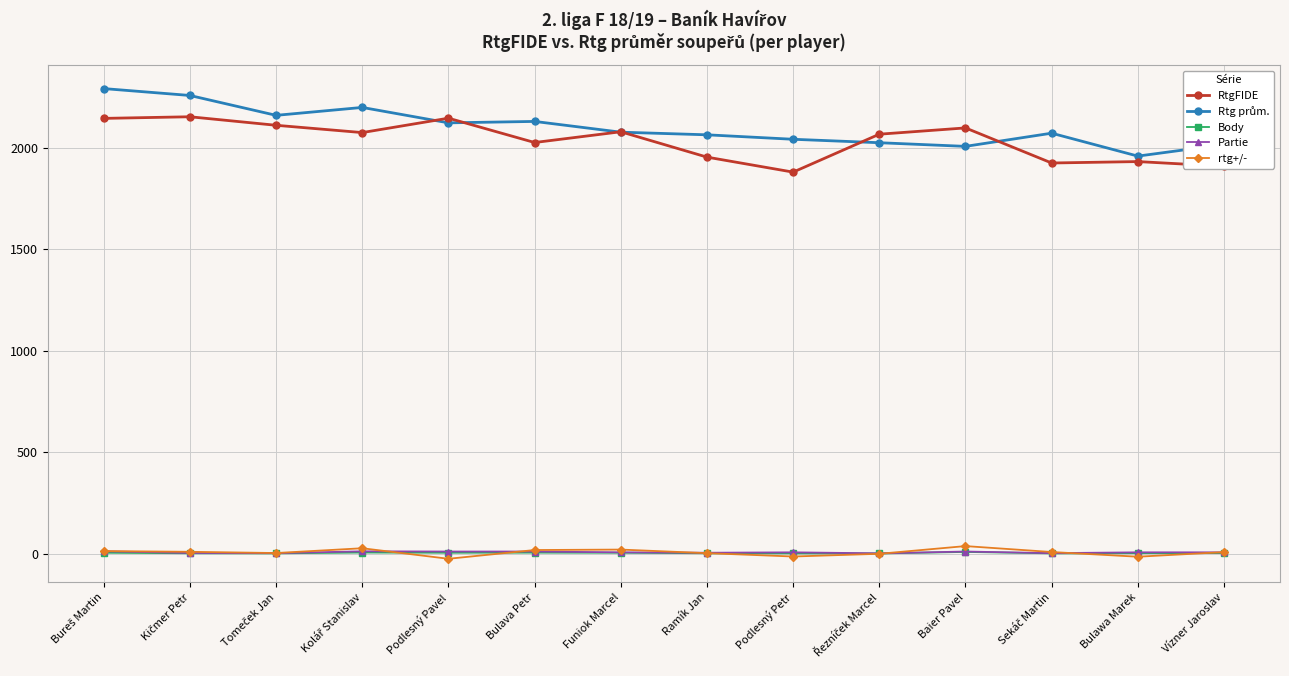

At how many categories does at least one series exceed 1596?

14